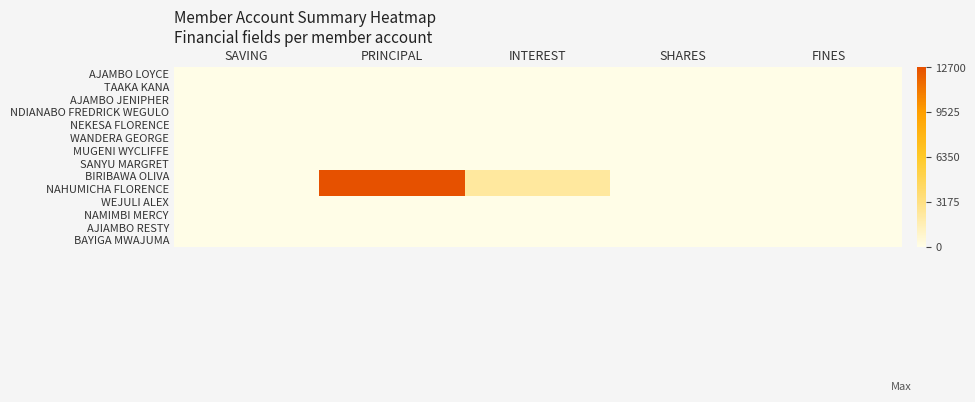

How many categories are shown in the chart?

5